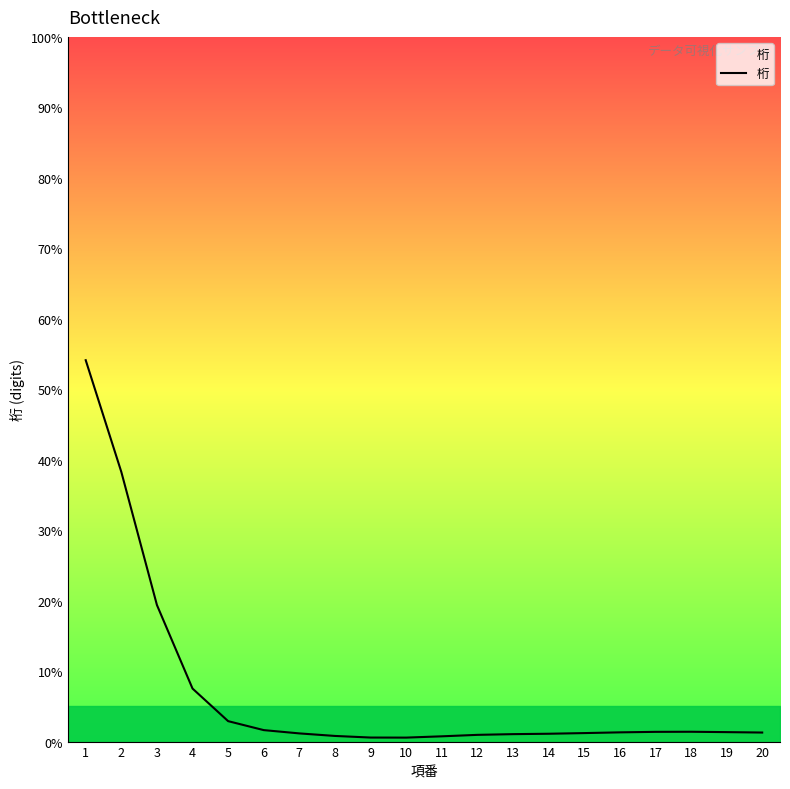

Is it true that the value at 2 is 67.3?

False